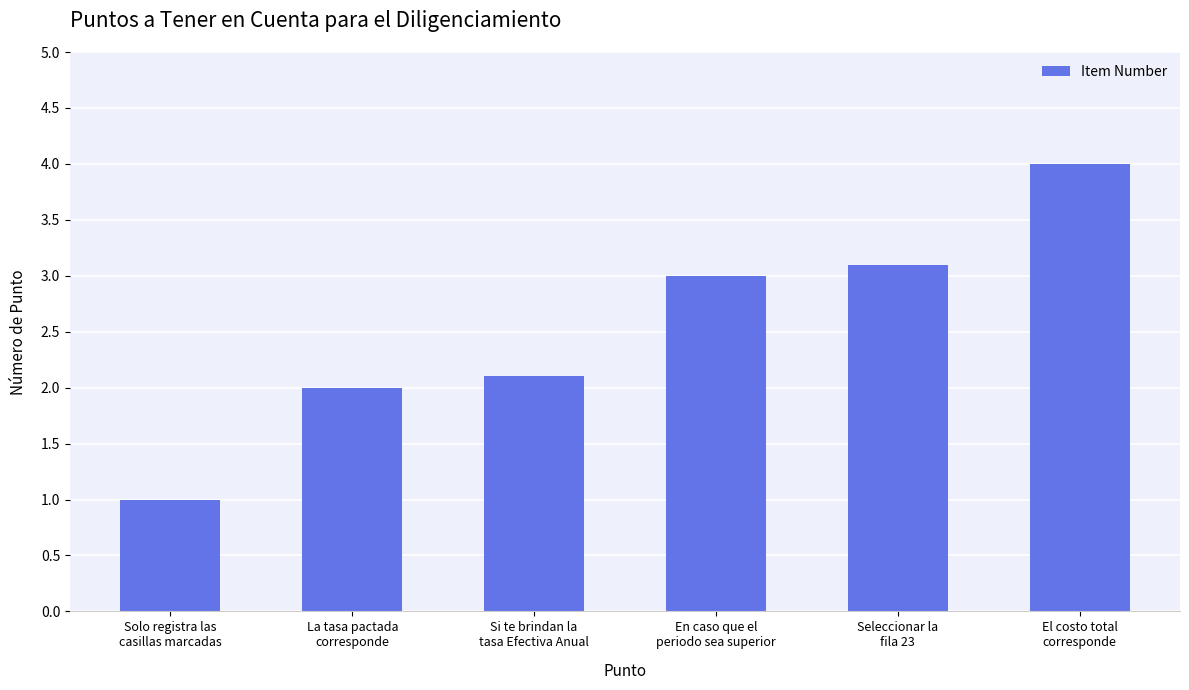

What is the difference between the second highest and minimum values?

2.1